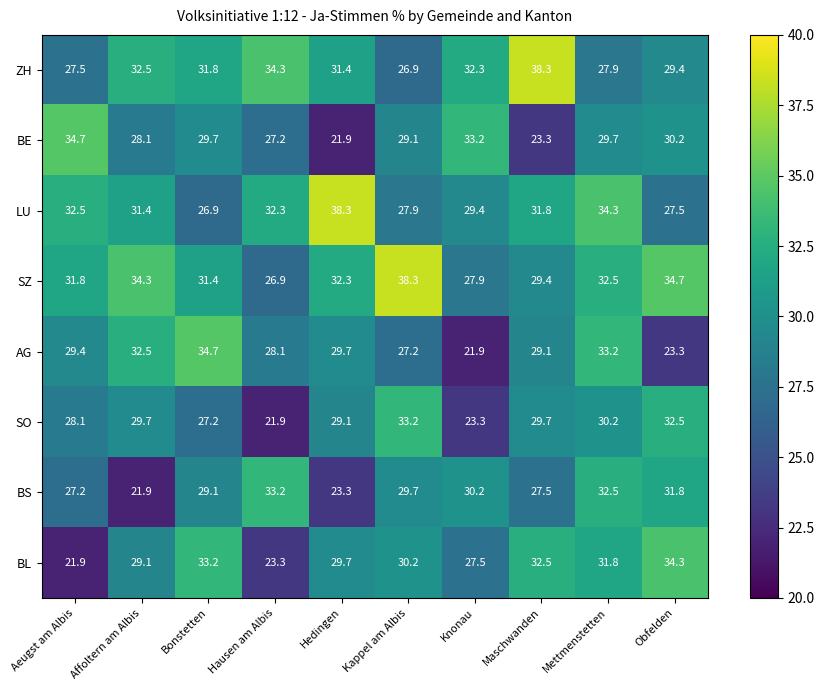

Where is SZ nearest to the value 32?

Aeugst am Albis